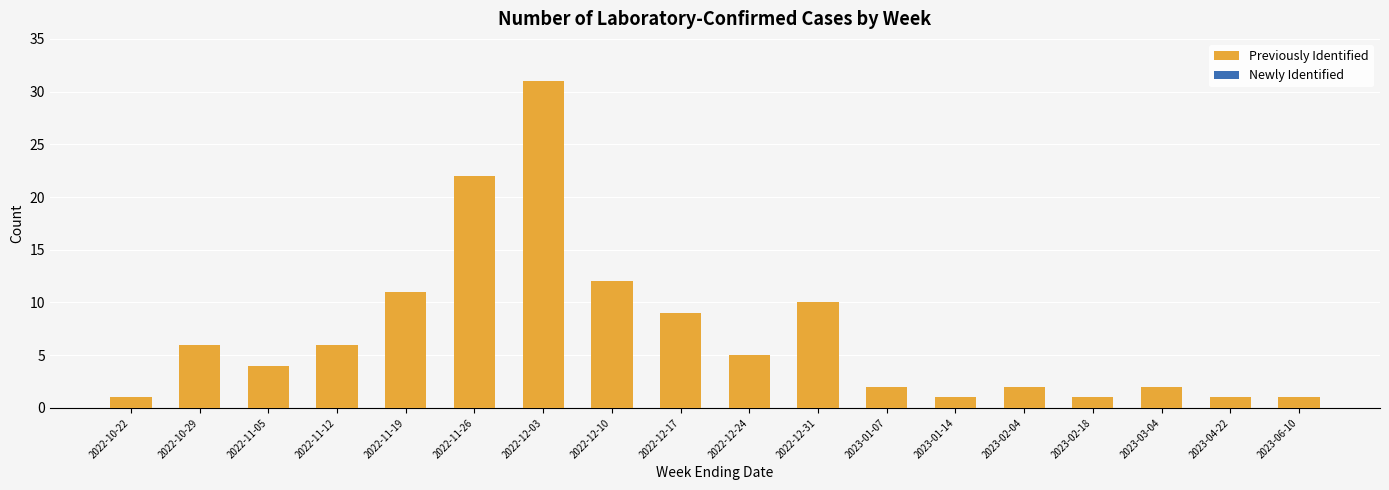

How many series are shown in this chart?

1